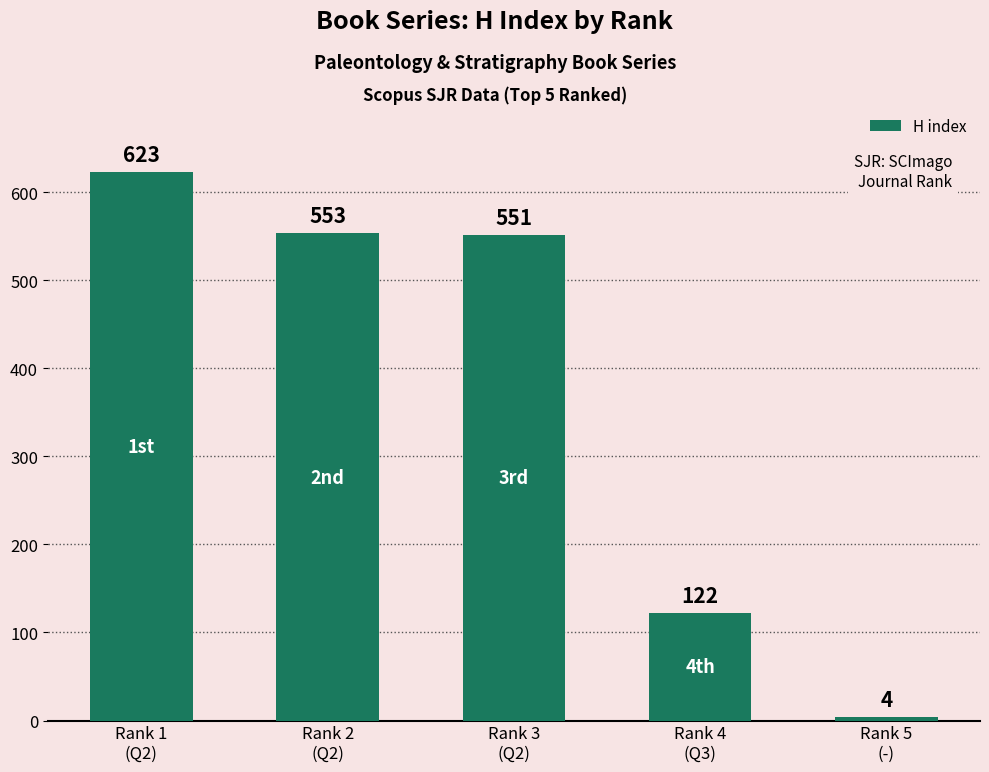

Rank the categories by value from highest to lowest.

Rank 1
(Q2), Rank 2
(Q2), Rank 3
(Q2), Rank 4
(Q3), Rank 5
(-)